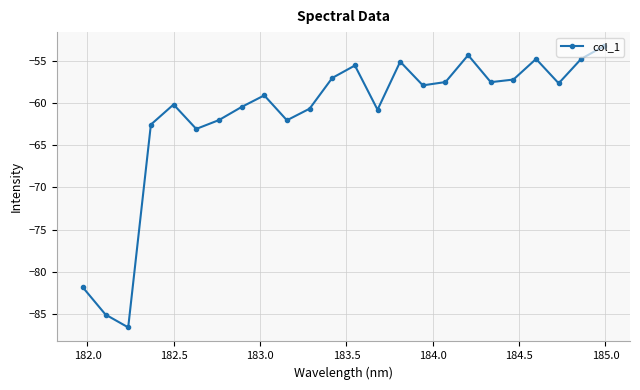

What is the value of the 7th point from the left?

-62.0